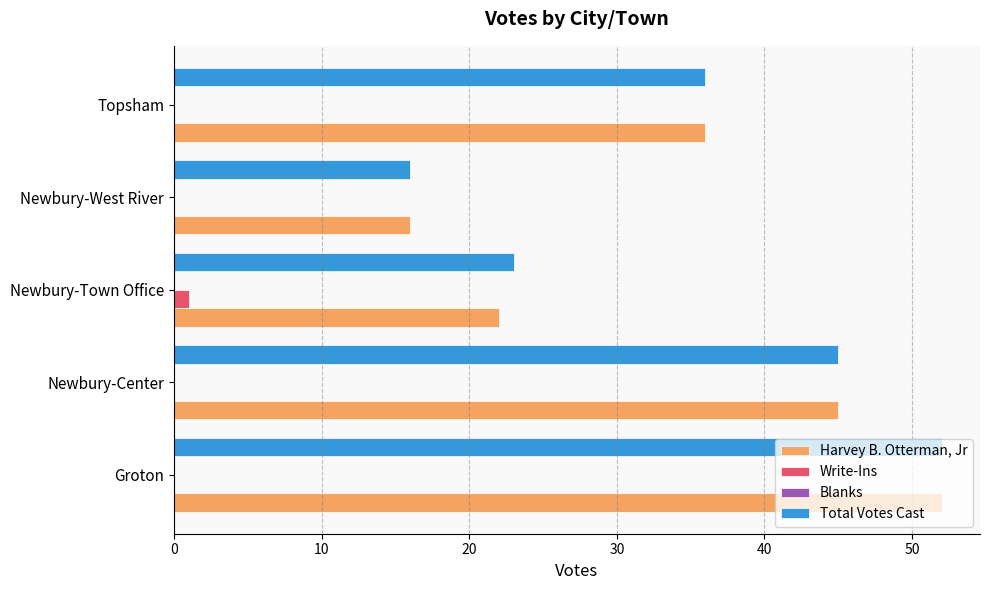

Between Newbury-Center and Newbury-Town Office, which series saw the biggest shift?

Harvey B. Otterman, Jr